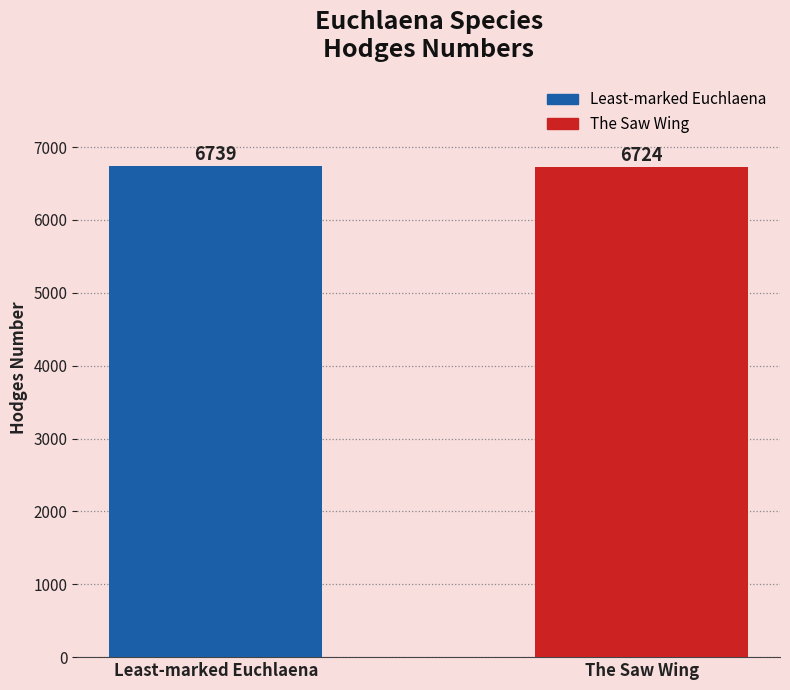

Are the bars grouped side by side (vs. stacked)?

No